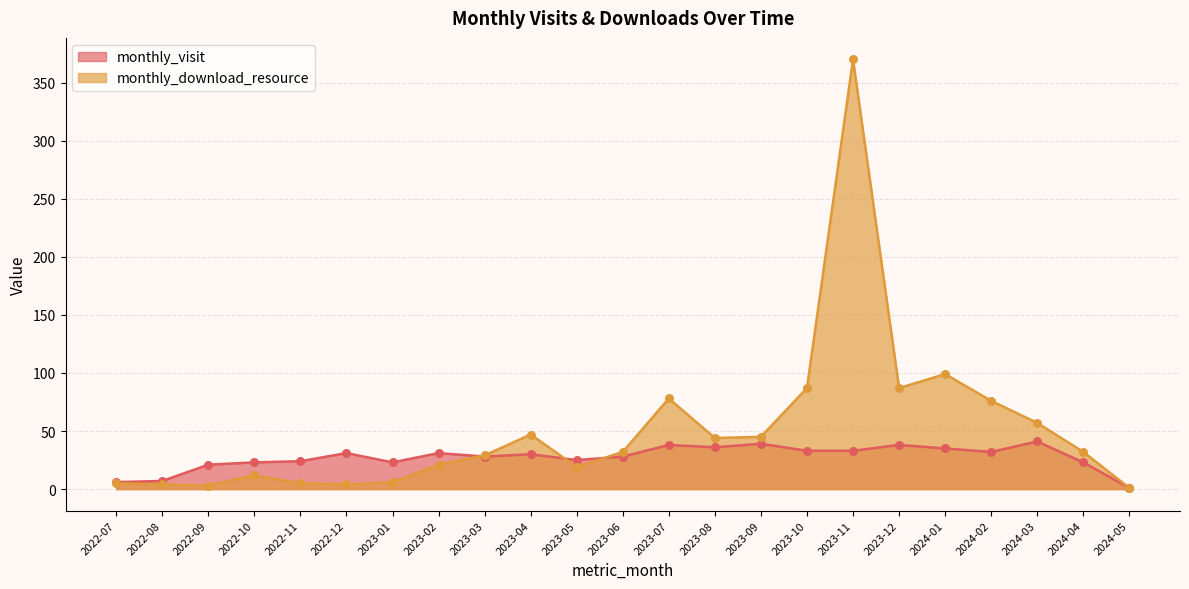

What is the total value across all series at 2024-04?

55